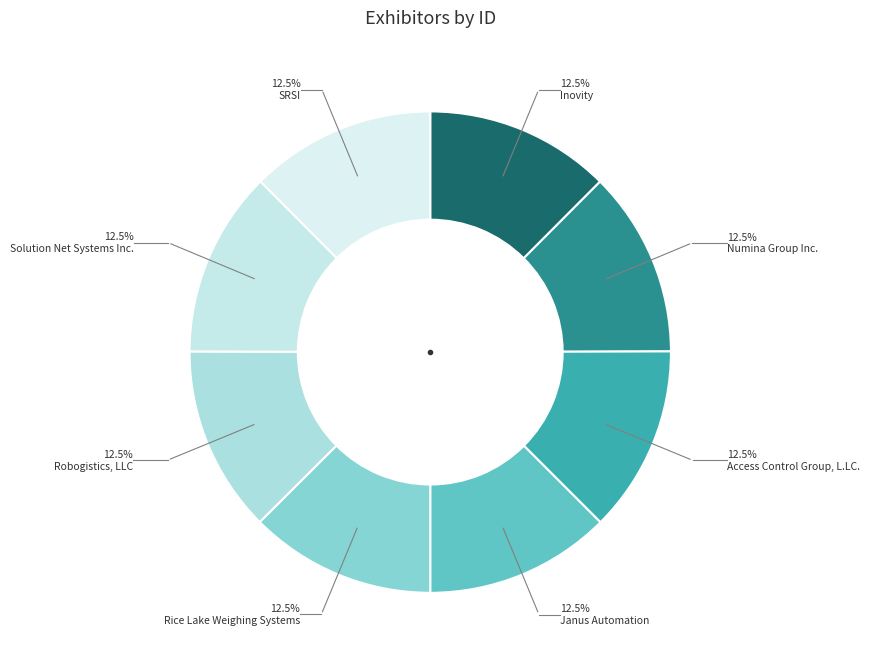

How many slices are in this pie chart?

8